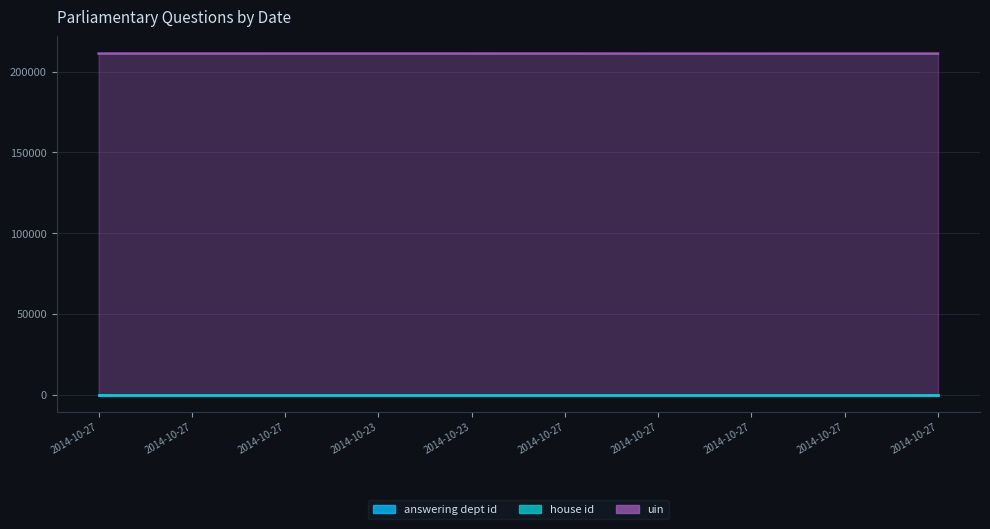

At which label is uin closest to 211098?

2014-10-27